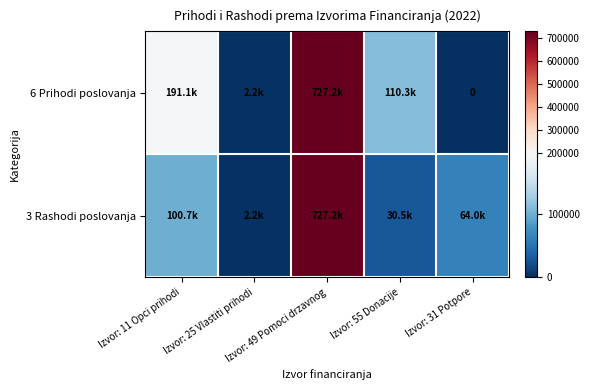

Rank the series at Izvor: 55 Donacije from highest to lowest value.

6 Prihodi poslovanja, 3 Rashodi poslovanja